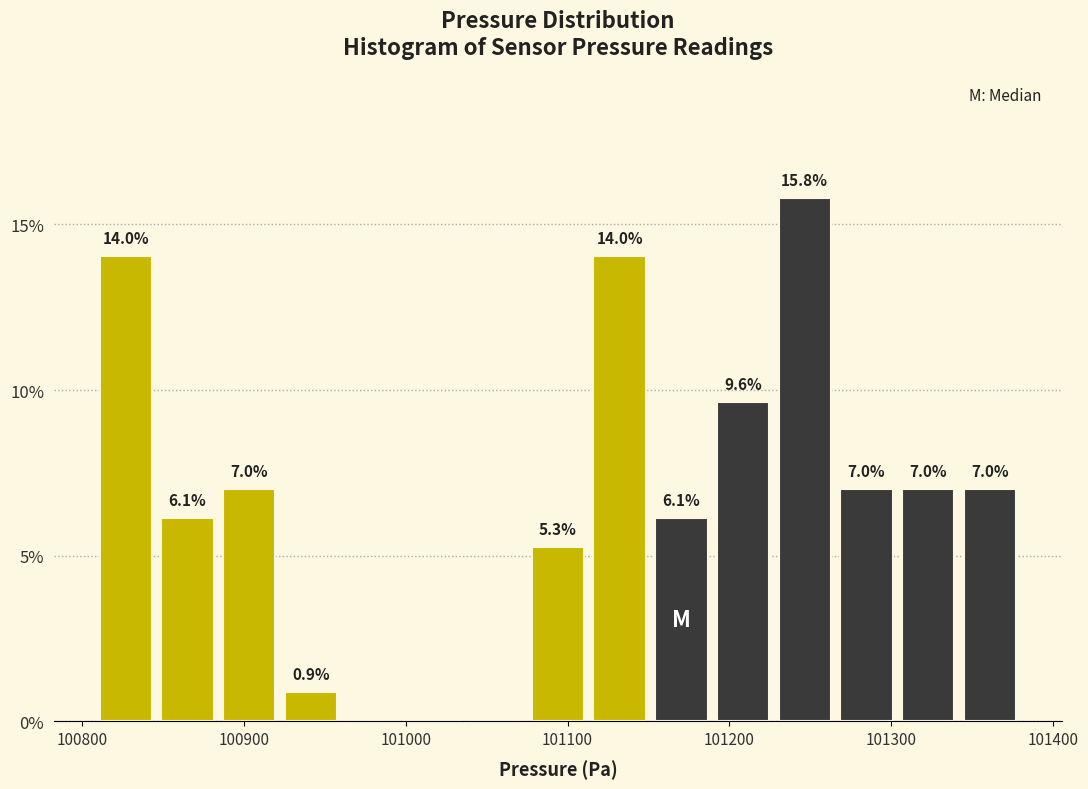

Read against the x-axis, roughly where is the centre of the tallest bar?

101250